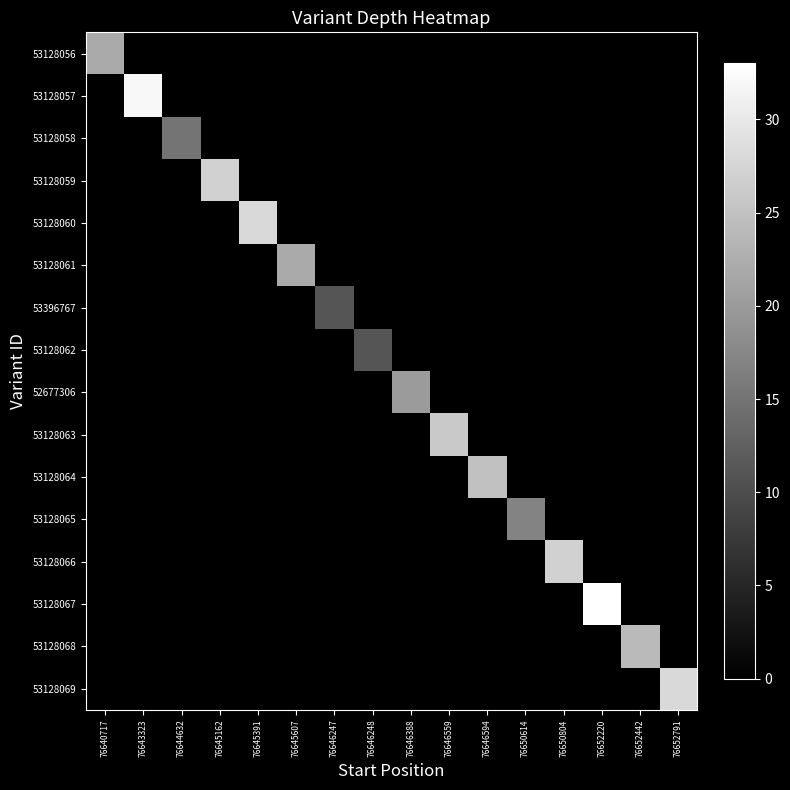

Which series has the largest total across all categories?

53128067